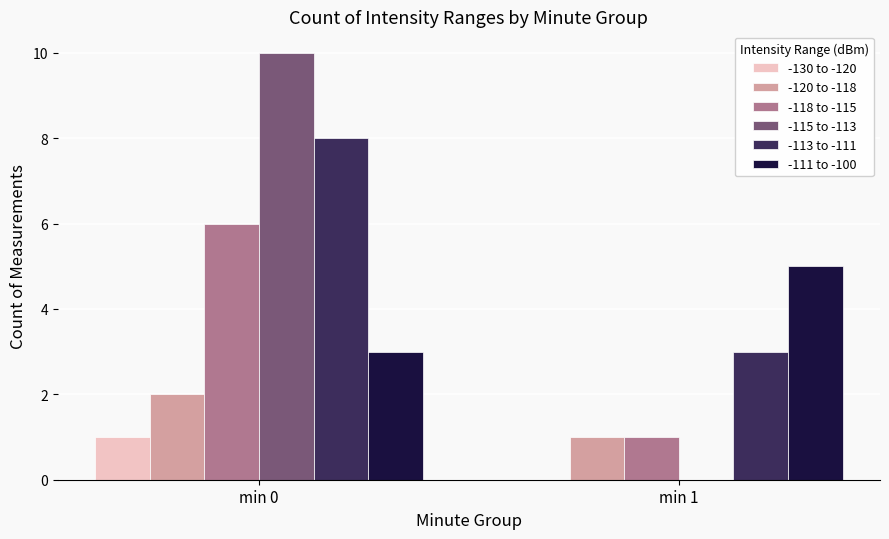

Between min 0 and min 1, which series saw the biggest shift?

-115 to -113